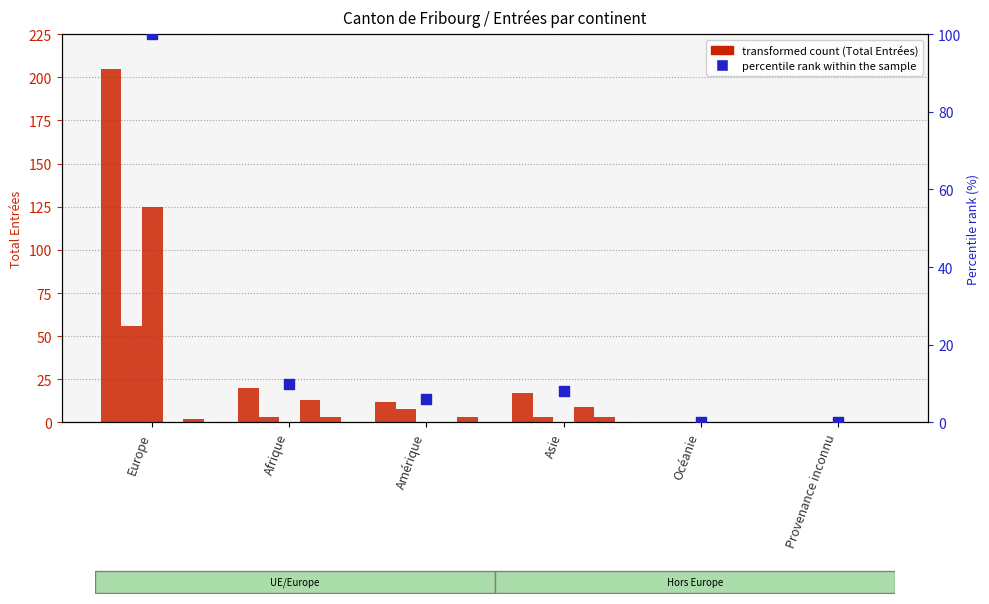

Which series has the largest Y range (max minus min)?

Total Entrées